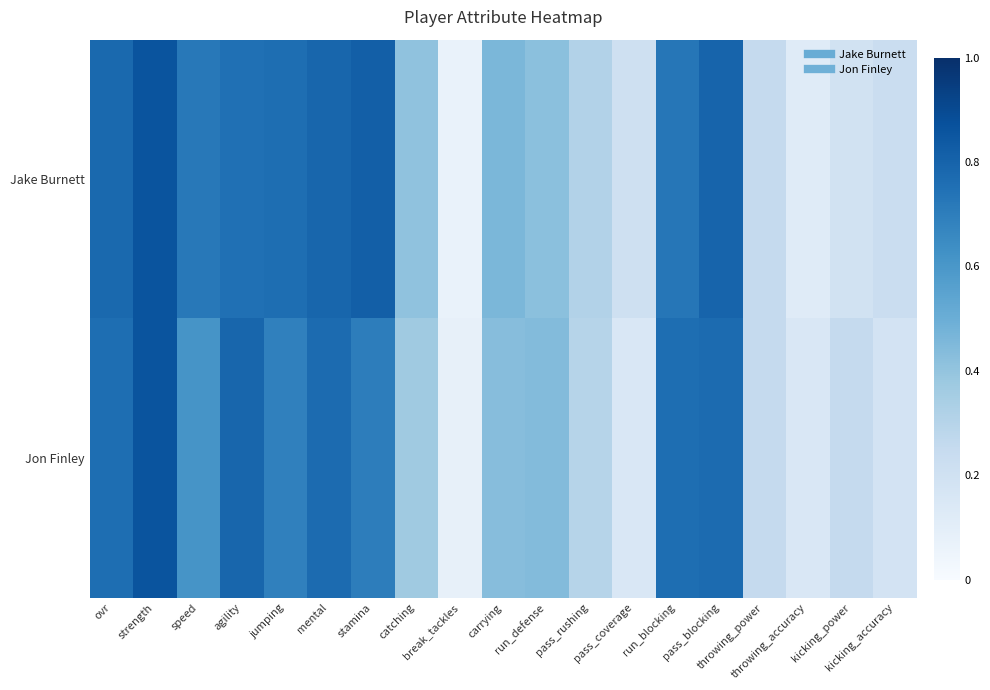

What is the smallest value displayed?

7